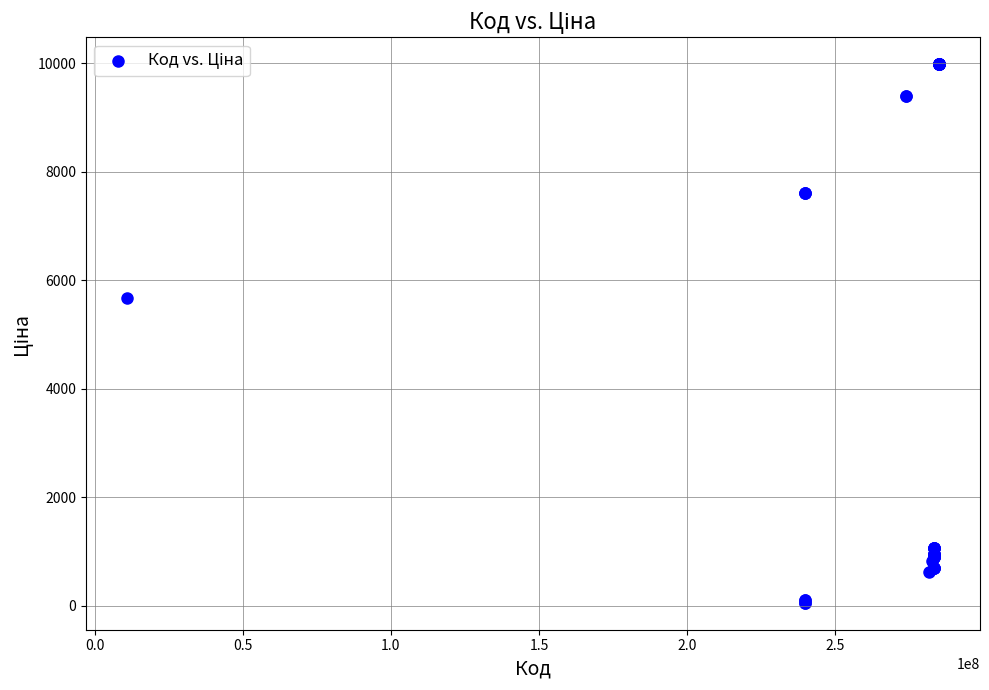

What Y value in the scatter plot is closest to 5016?

5673.8